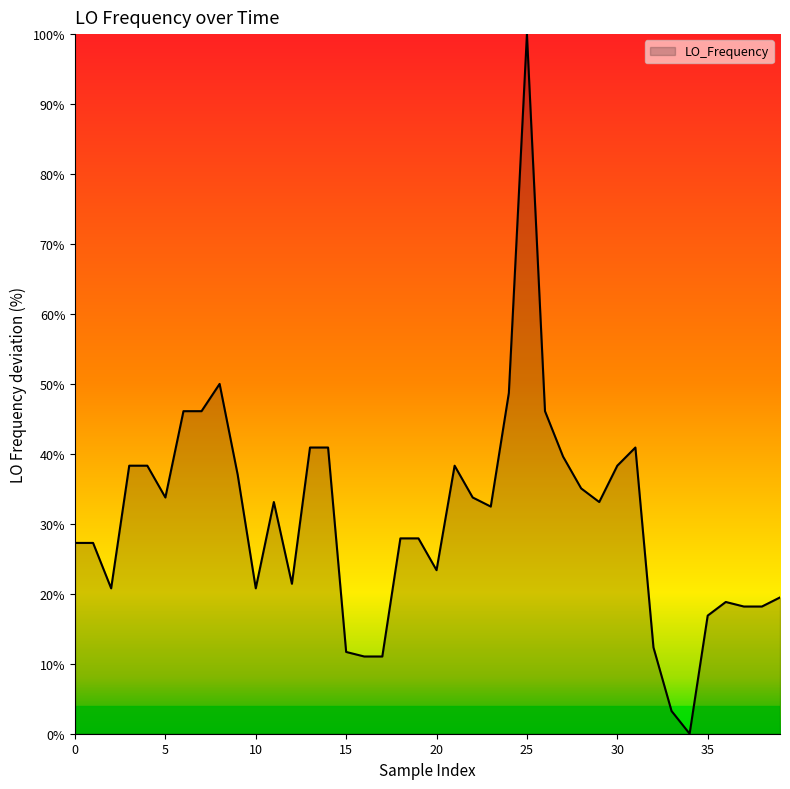

What is the maximum value shown in the chart?

100.0